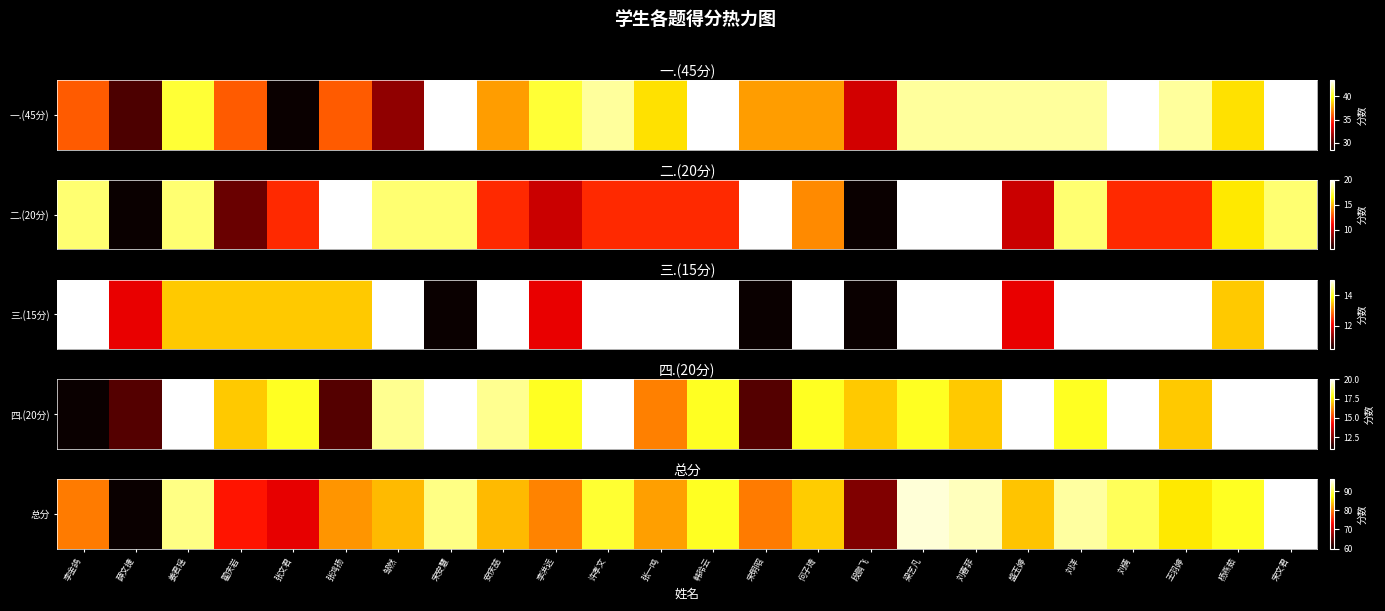

The value at 张一鸣 is 82.0. True or false?

True